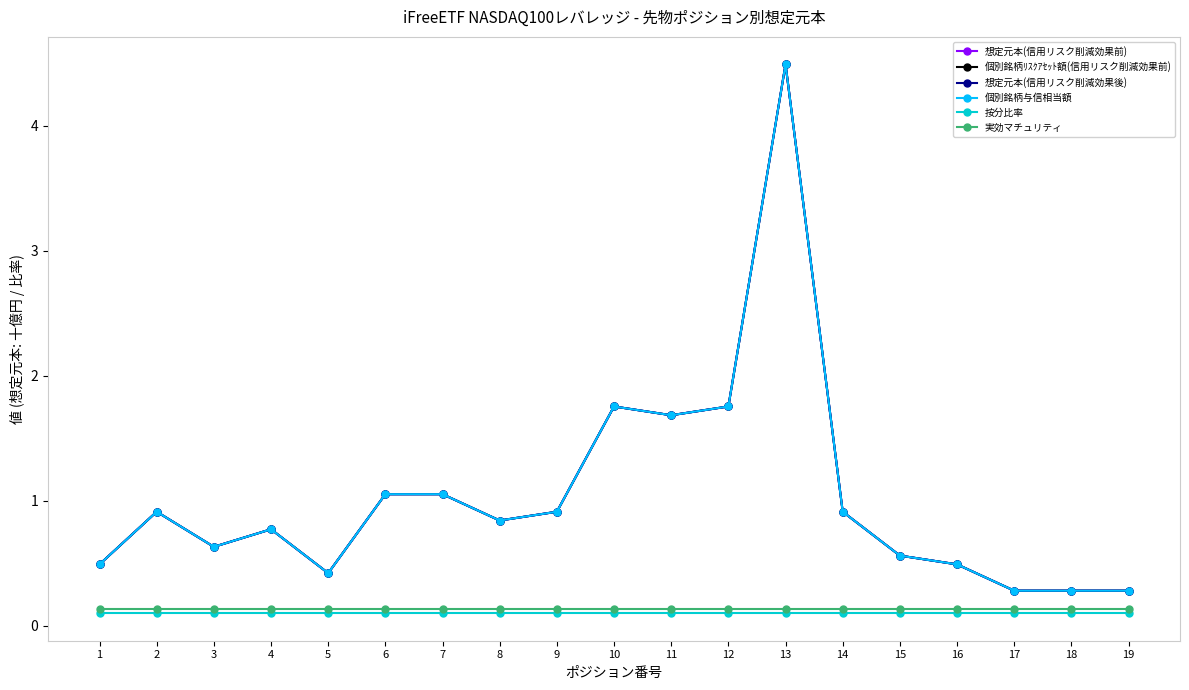

True or false: 個別銘柄与信相当額 and 実効マチュリティ cross at least once.

False